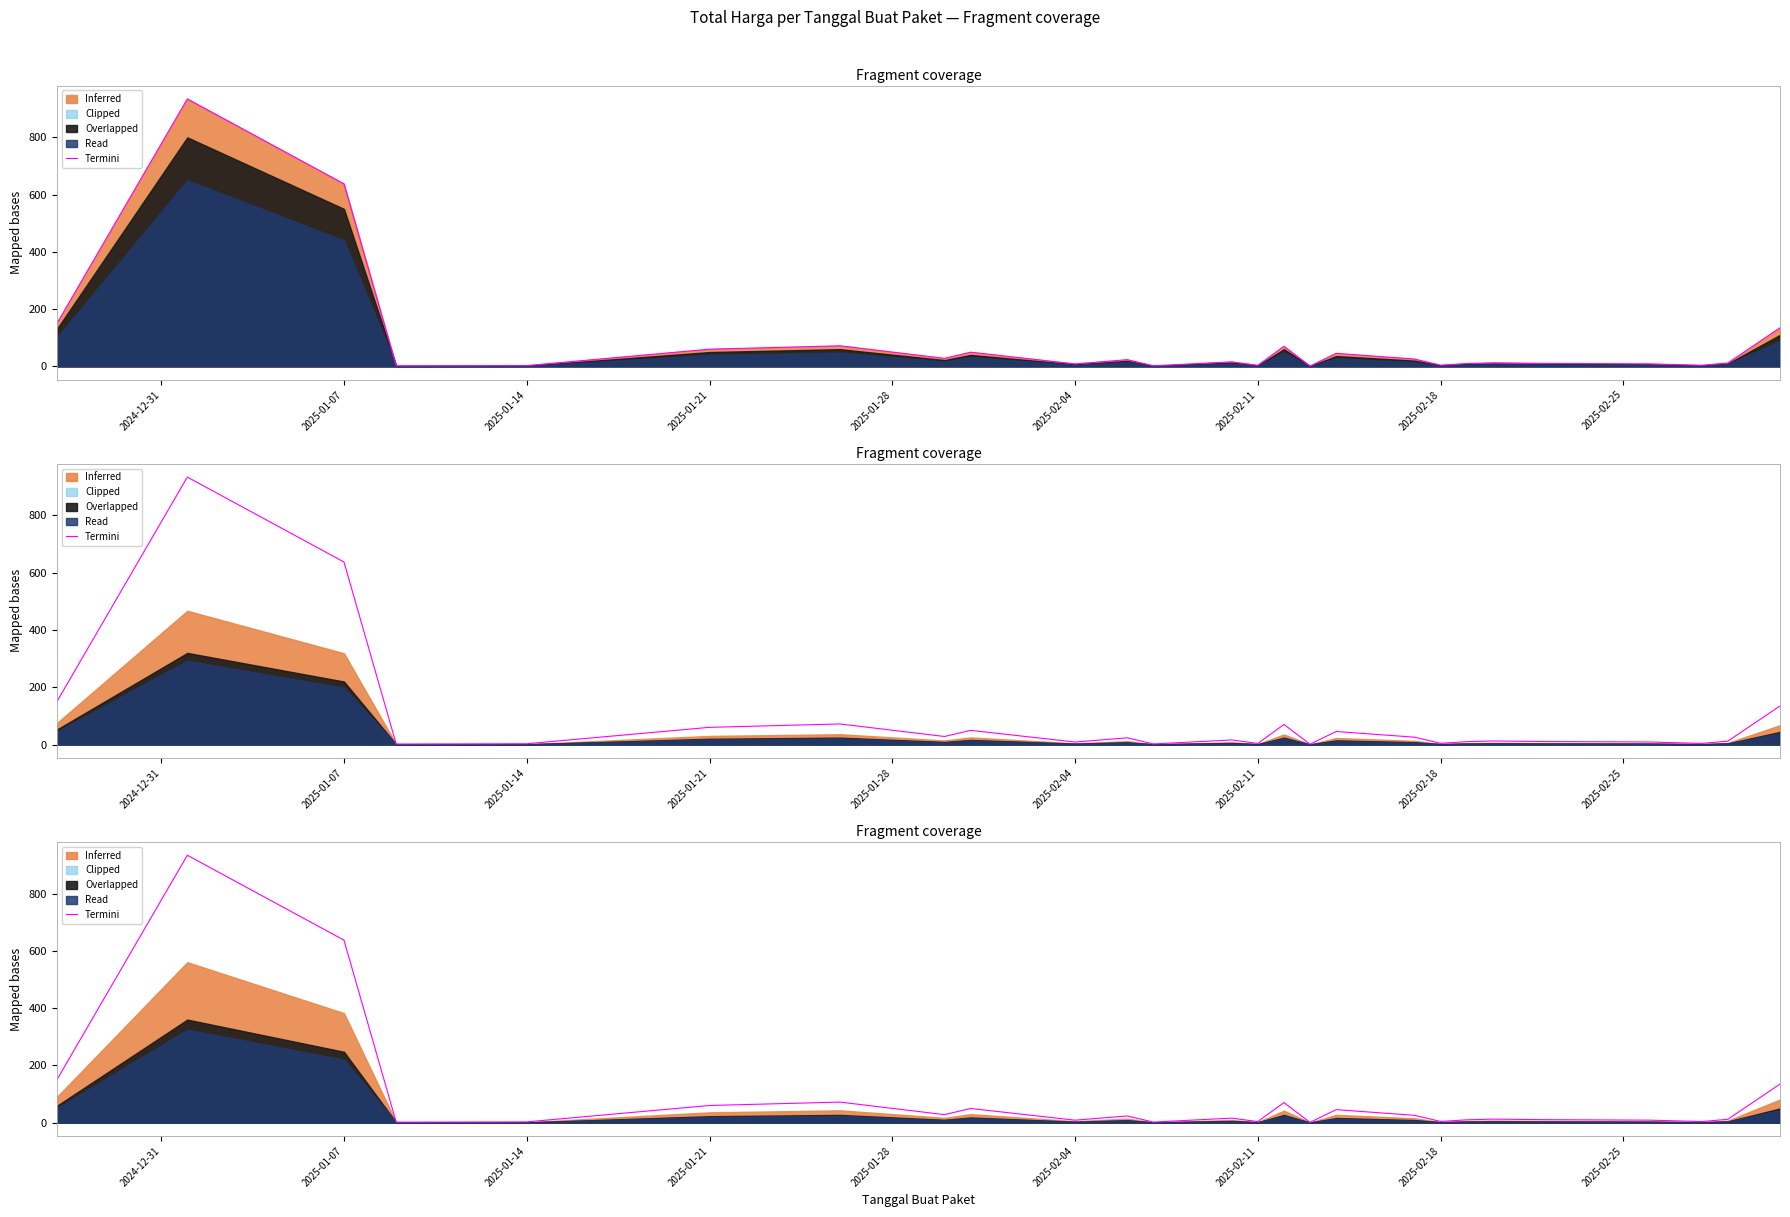

Reading left to right, extract all data points from this chart.

149.1	934.2	637.5	1.8	2.7	60.0	71.8	28.0	49.5	8.7	23.3	2.0	15.8	3.7	70.0	1.0	45.4	25.6	4.2	9.8	12.3	10.4	8.8	3.8	11.7	134.7